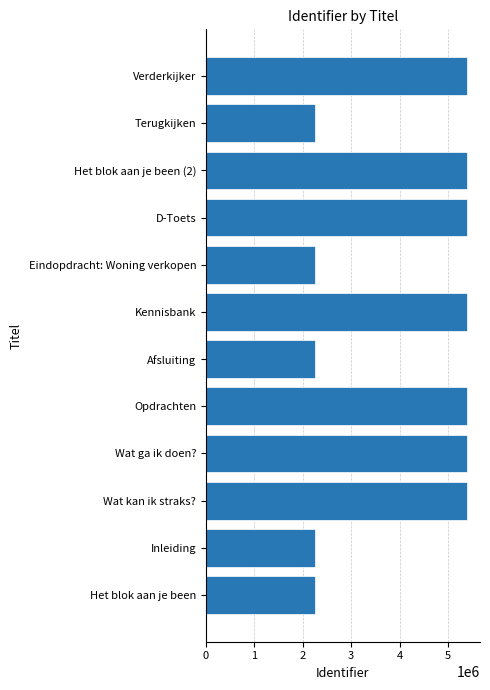

Are the bars grouped side by side (vs. stacked)?

No